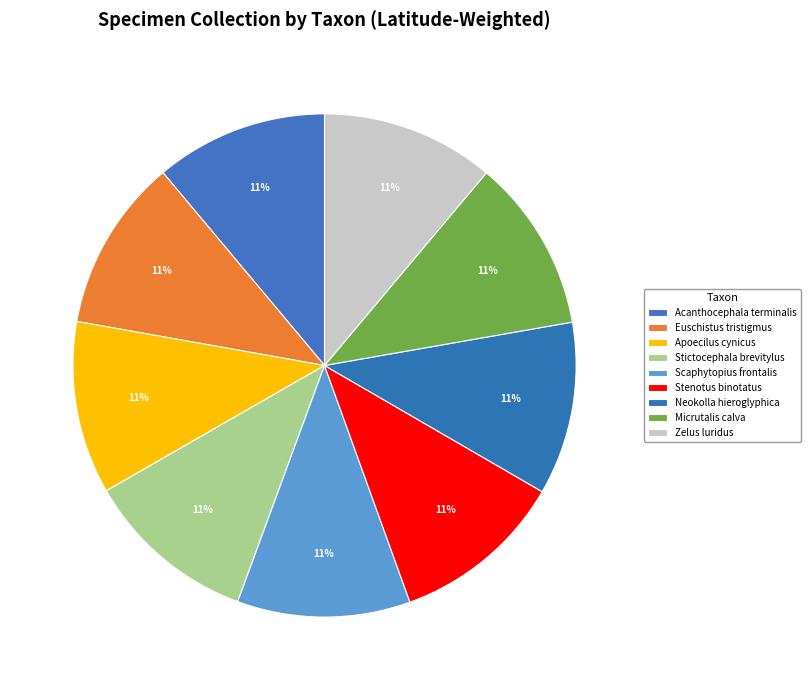

Rank the categories by value from highest to lowest.

Scaphytopius frontalis, Stenotus binotatus, Neokolla hieroglyphica, Micrutalis calva, Zelus luridus, Acanthocephala terminalis, Euschistus tristigmus, Apoecilus cynicus, Stictocephala brevitylus